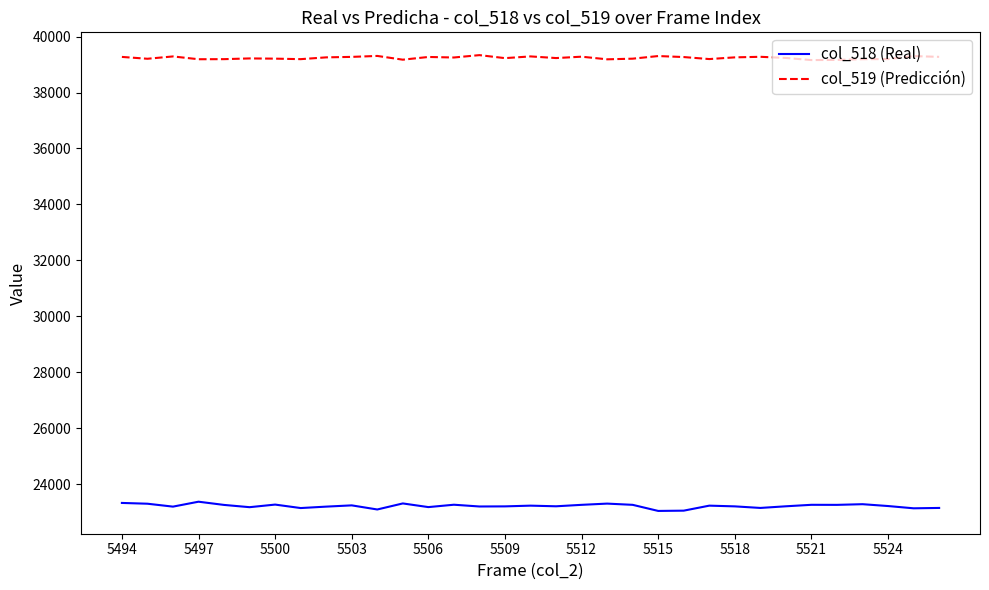

Which series has the largest total across all categories?

col_519 (Predicción)